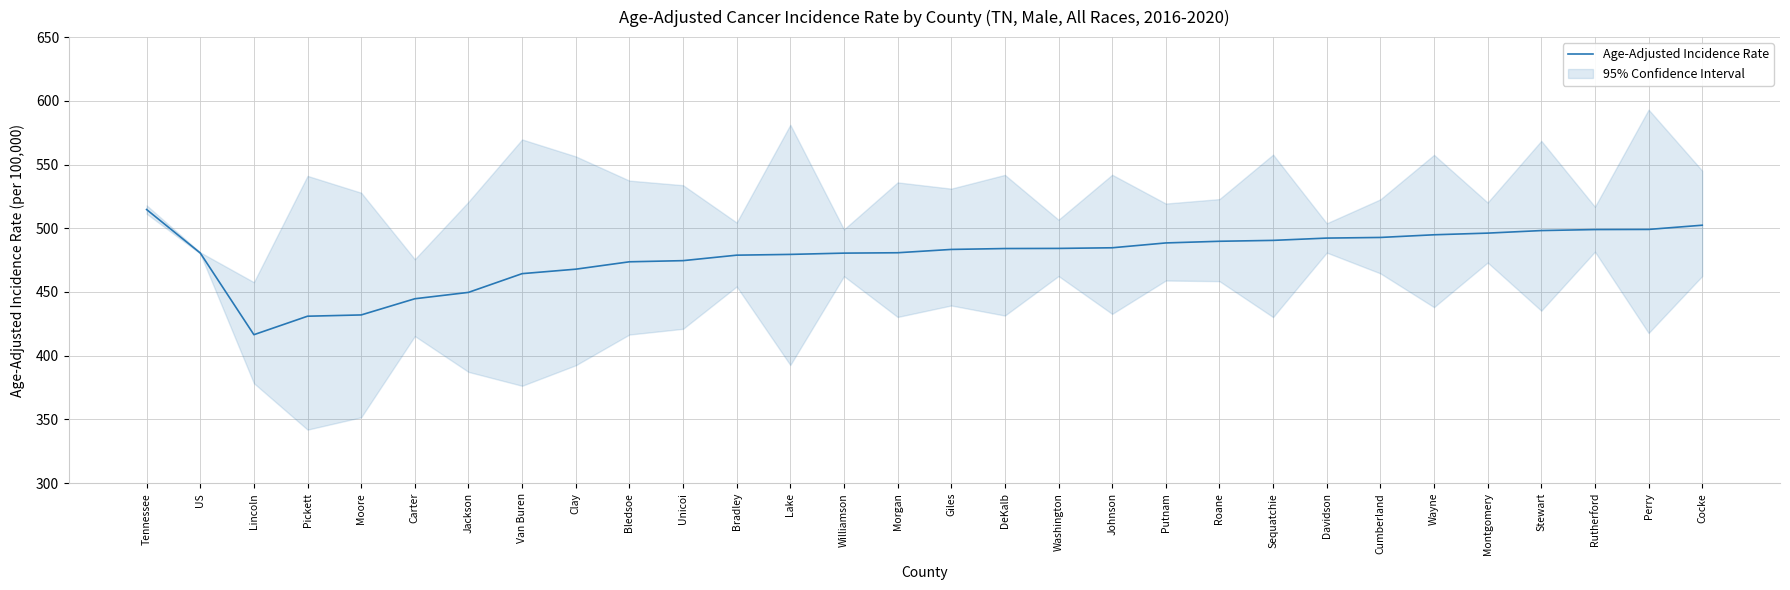

What is the average value?

478.3